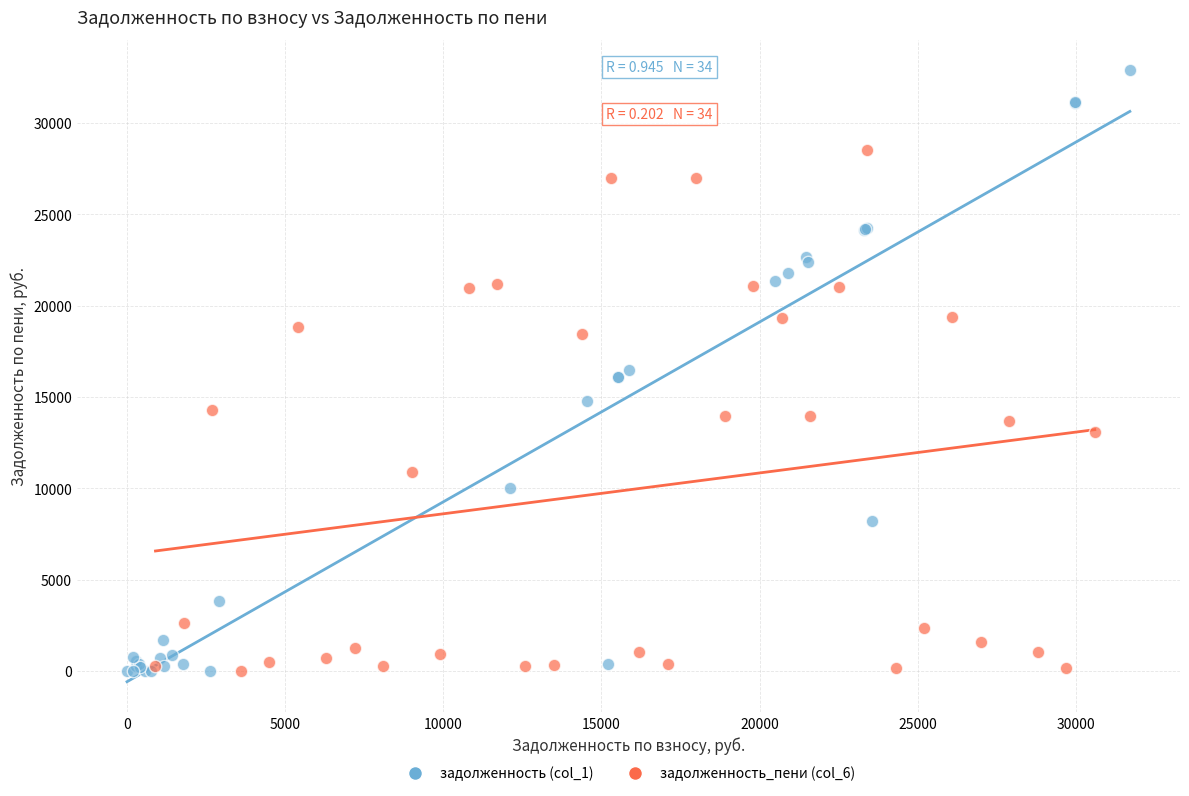

Which series contains the highest Y value?

задолженность (col_1)